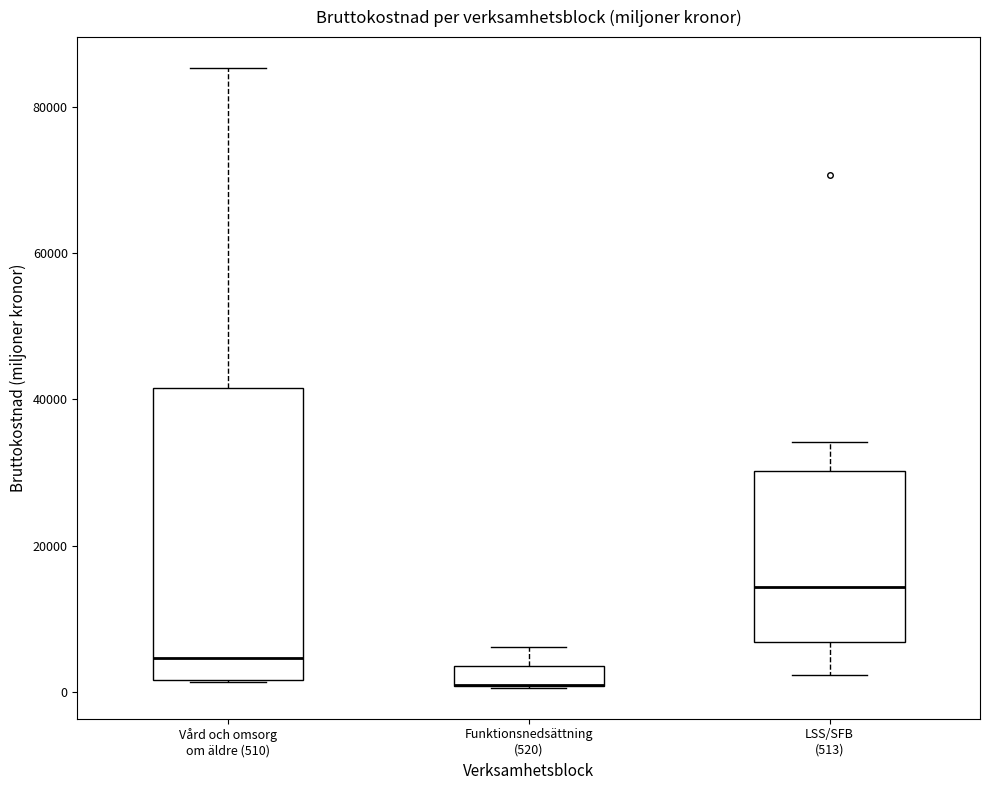

Which box is the tallest, from its lower edge to its upper edge?

Vård och omsorg om äldre (510)